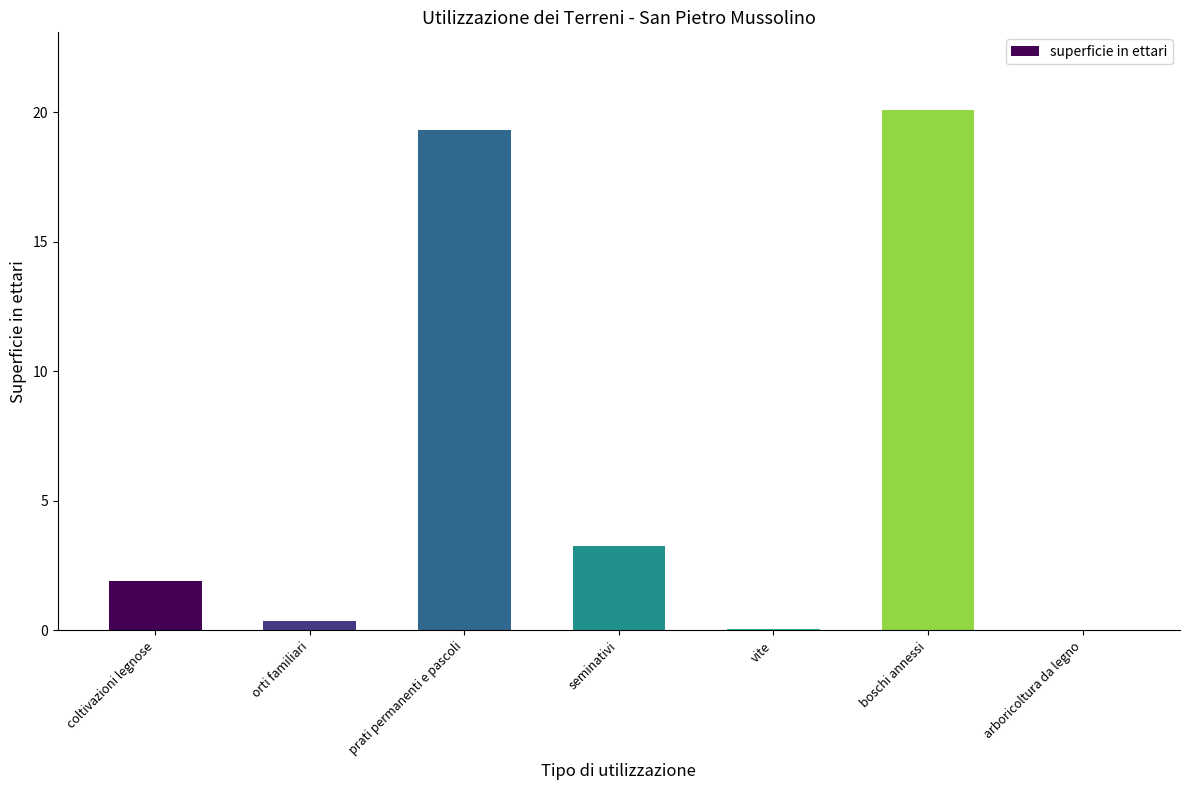

What is the sum of the values at arboricoltura da legno and seminativi?

3.3